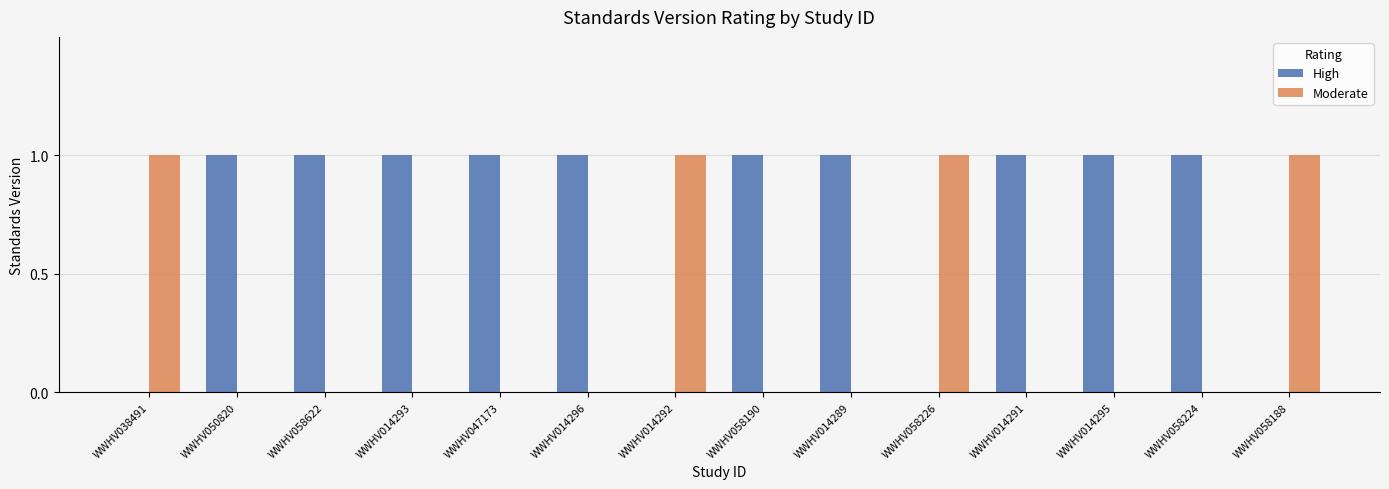

Is it true that High equals 0 at WWHV014296?

False